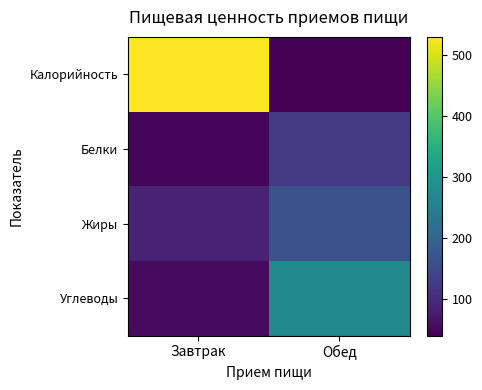

What is the greatest value displayed?

529